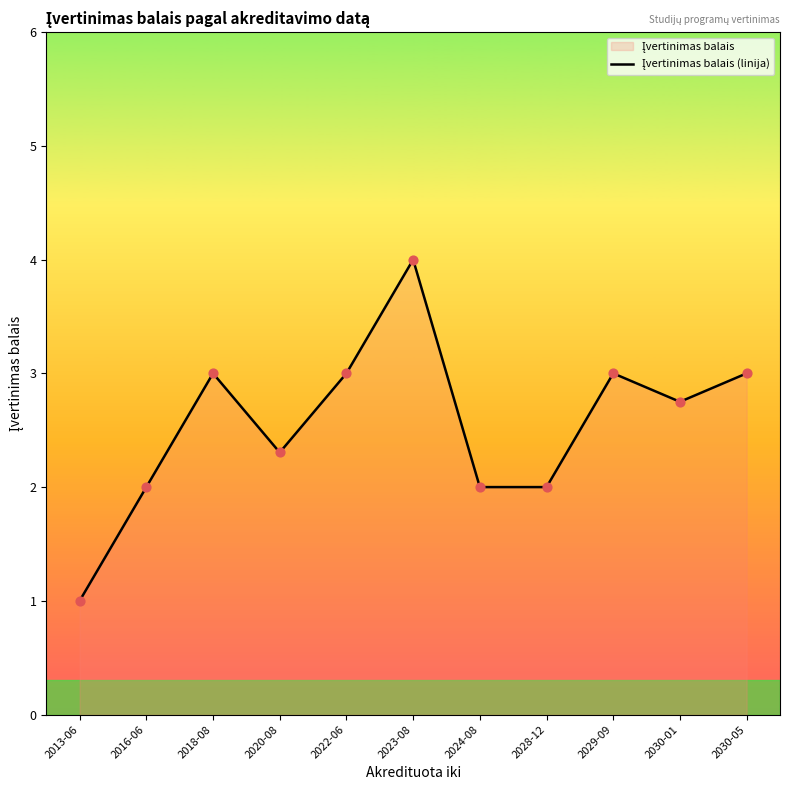

Between 2020-08 and 2018-08, which is larger?

2018-08